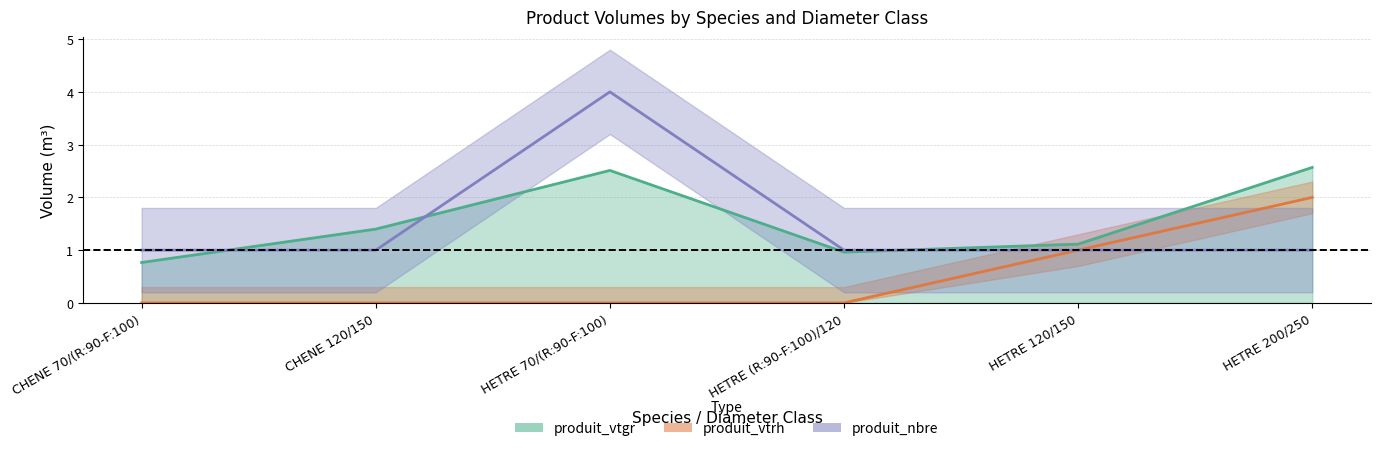

How many produit_nbre values are between 1 and 2?

5